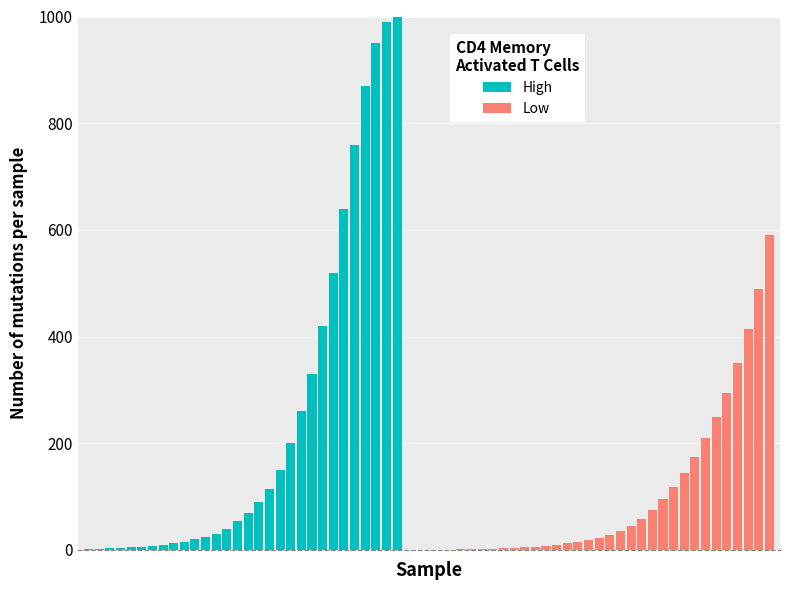

List the labels in order of Low value, smallest first.

0, 1, 2, 3, 4, 5, 6, 7, 8, 9, 10, 11, 12, 13, 14, 15, 16, 17, 18, 19, 20, 21, 22, 23, 24, 25, 26, 27, 28, 29